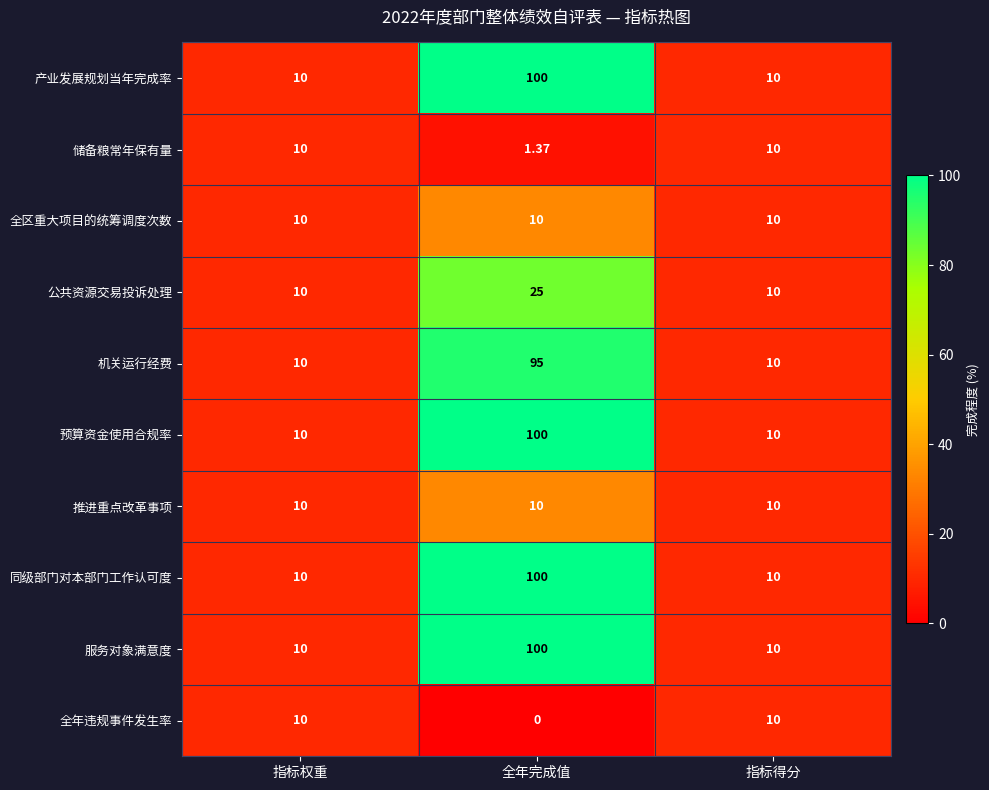

At which category does the chart reach its peak across all series?

全年完成值